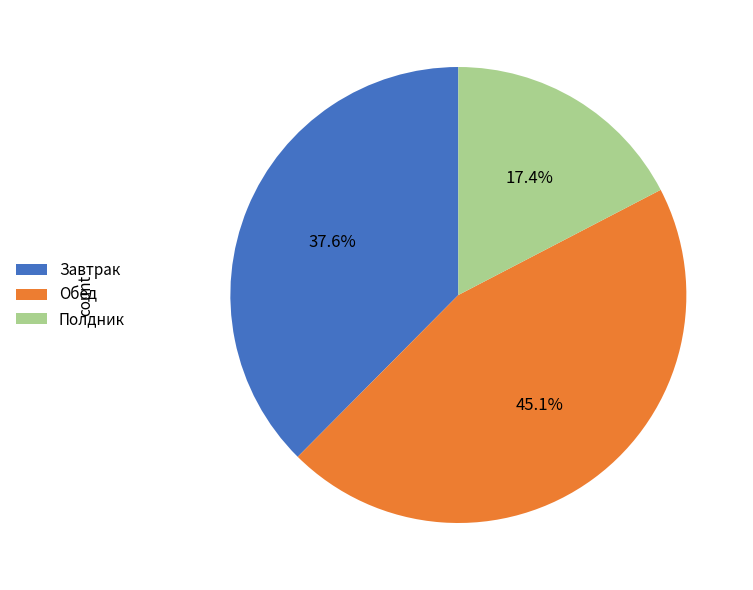

Do Обед and Завтрак together represent more than half of the pie?

Yes